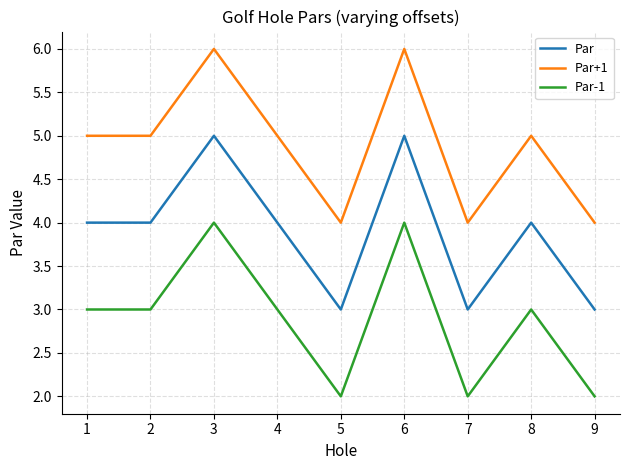

List the series in order of their overall mean, highest first.

Par+1, Par, Par-1